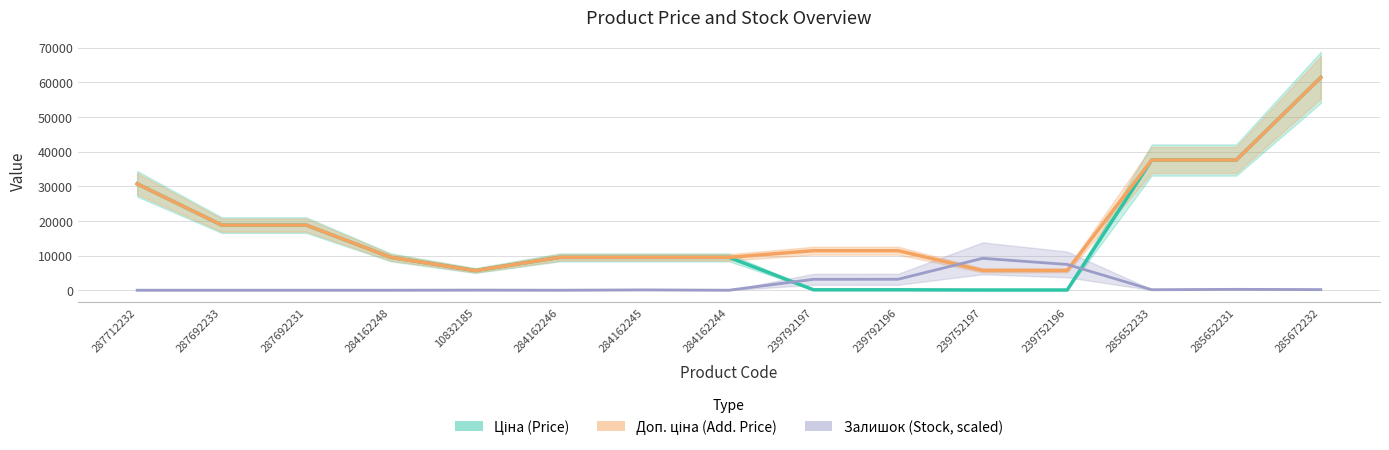

Which series has the largest total across all categories?

Доп. ціна (Add. Price)